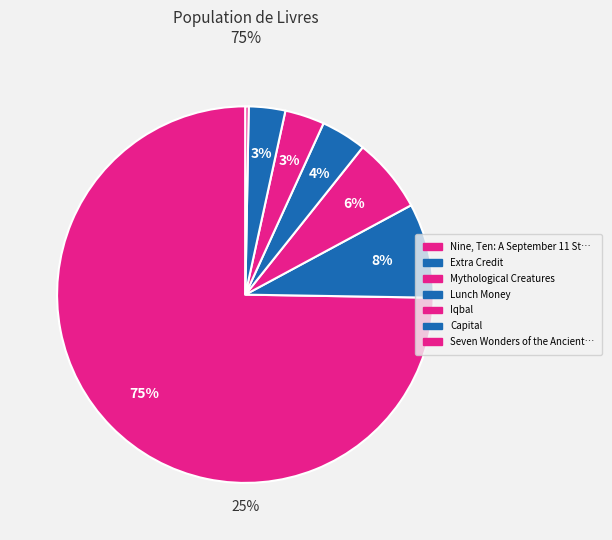

To the nearest percent, what portion does Lunch Money represent?

4%